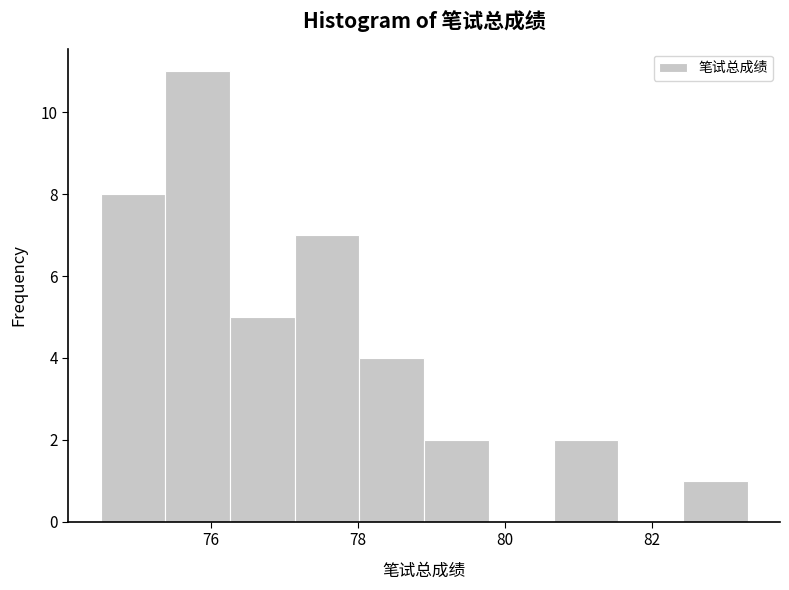

Which range on the x-axis has the tallest bar?

75.38 to 76.26